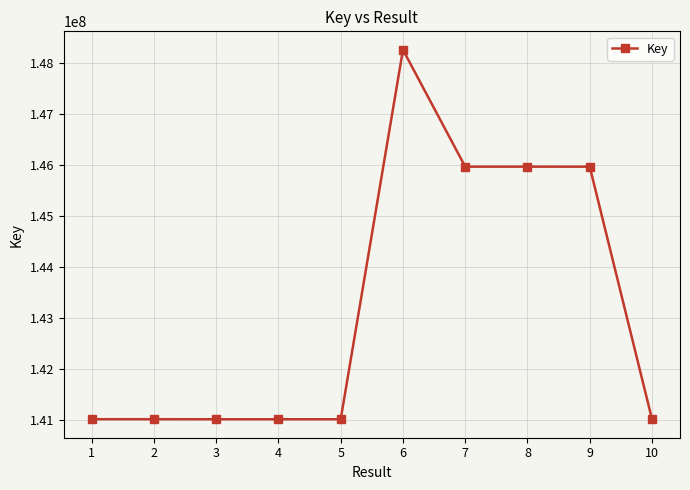

What is the greatest value displayed?

148253898